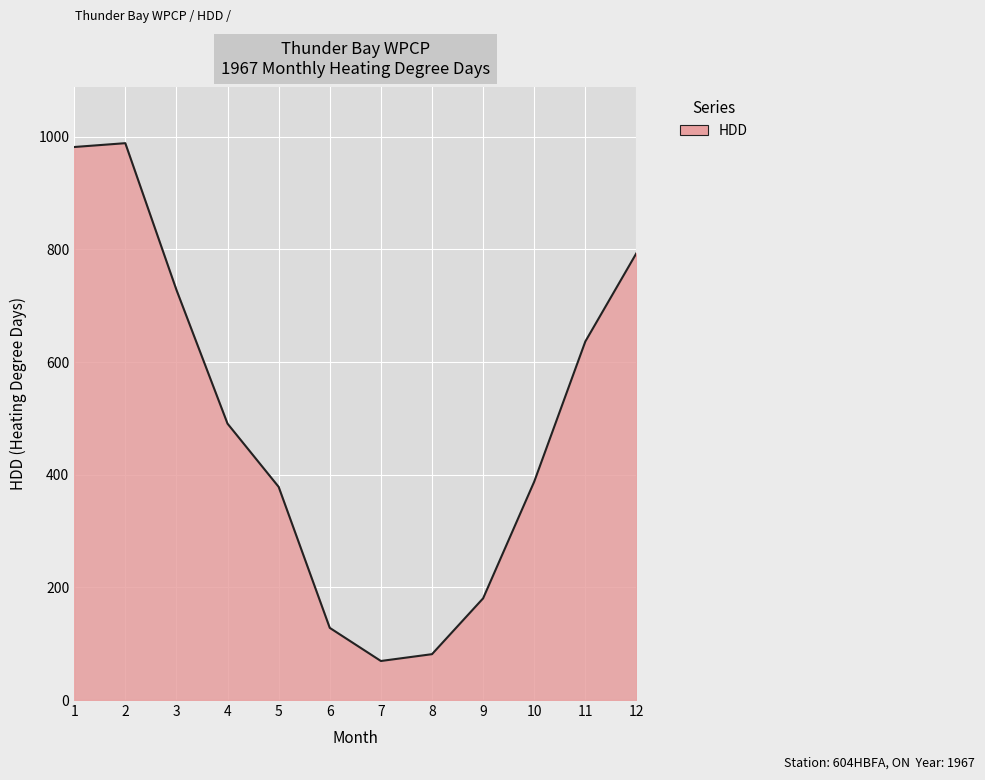

What is the maximum value shown in the chart?

988.5